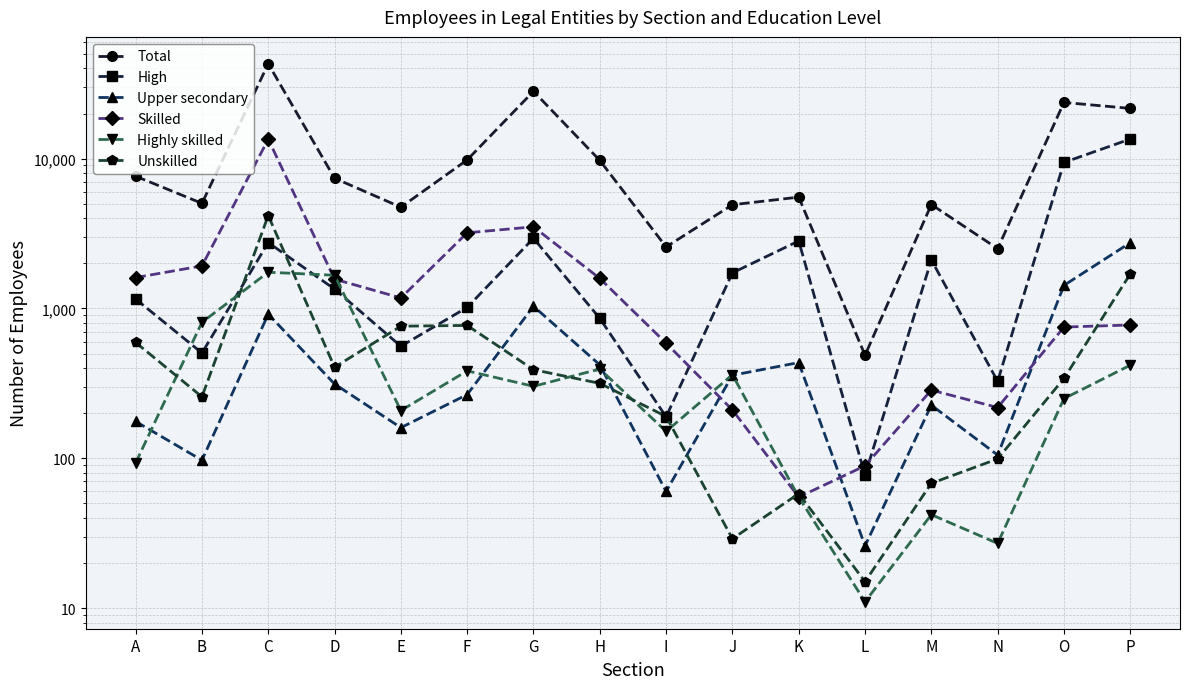

How many series are shown in this chart?

6